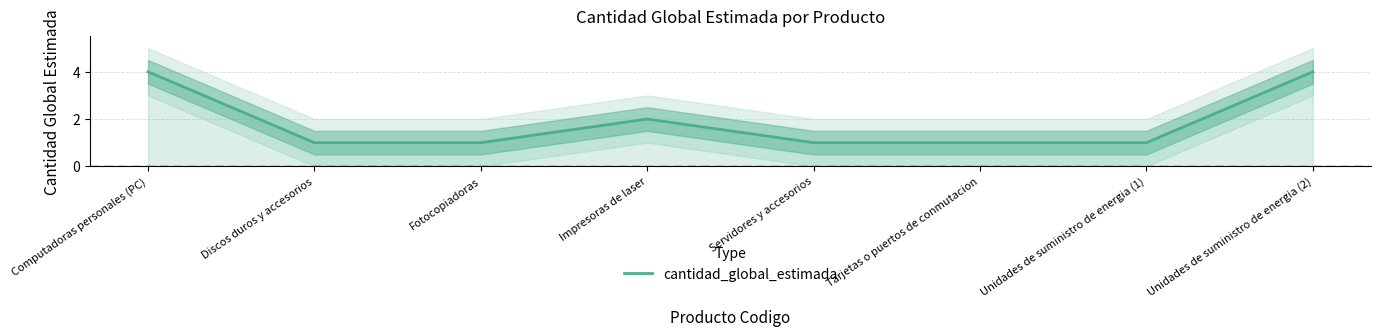

Rank the categories by value from highest to lowest.

Computadoras personales (PC), Unidades de suministro de energia (2), Impresoras de laser, Discos duros y accesorios, Fotocopiadoras, Servidores y accesorios, Tarjetas o puertos de conmutacion, Unidades de suministro de energia (1)